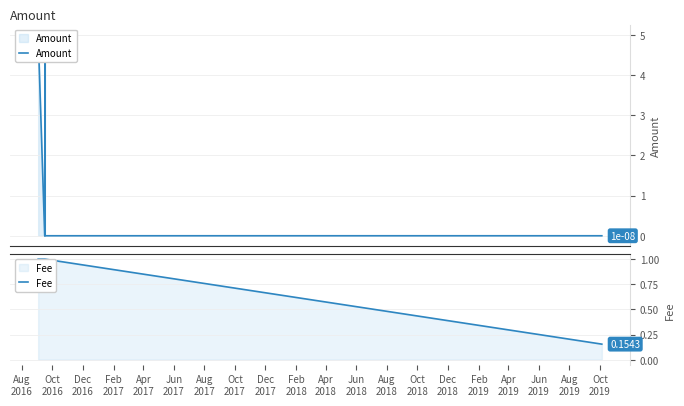

Which label corresponds to the largest value in the chart?

Aug
2016